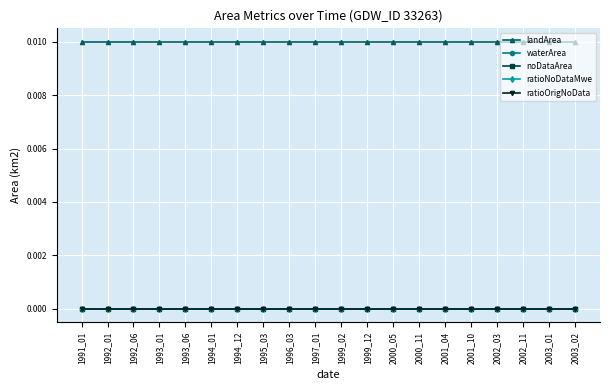

Is this an area chart (filled region under the line)?

No